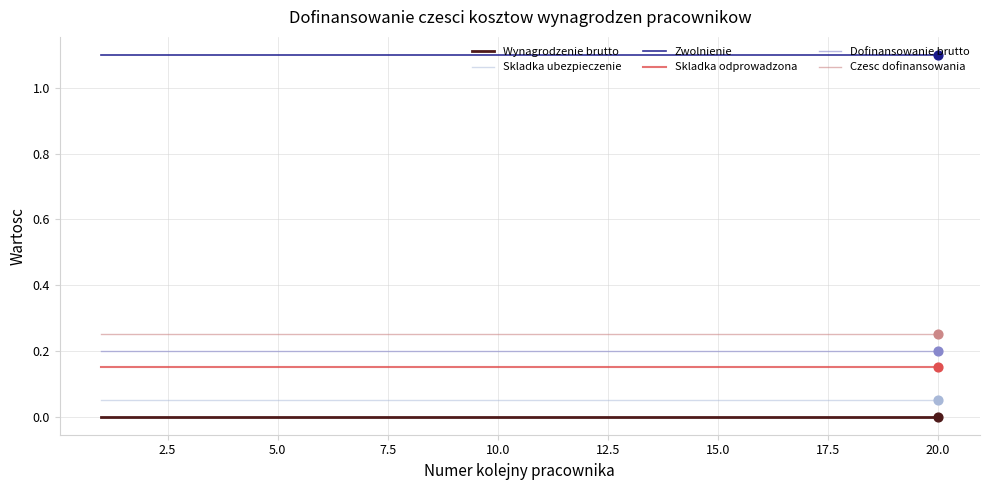

Which series has the largest total across all categories?

Zwolnienie